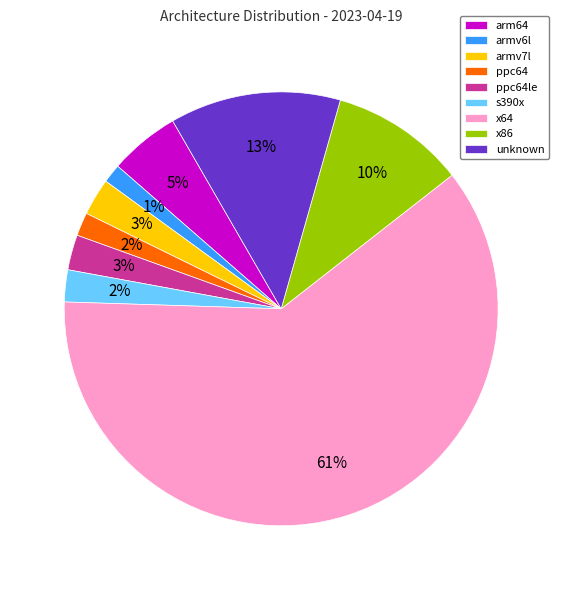

To the nearest percent, what portion does armv7l represent?

3%